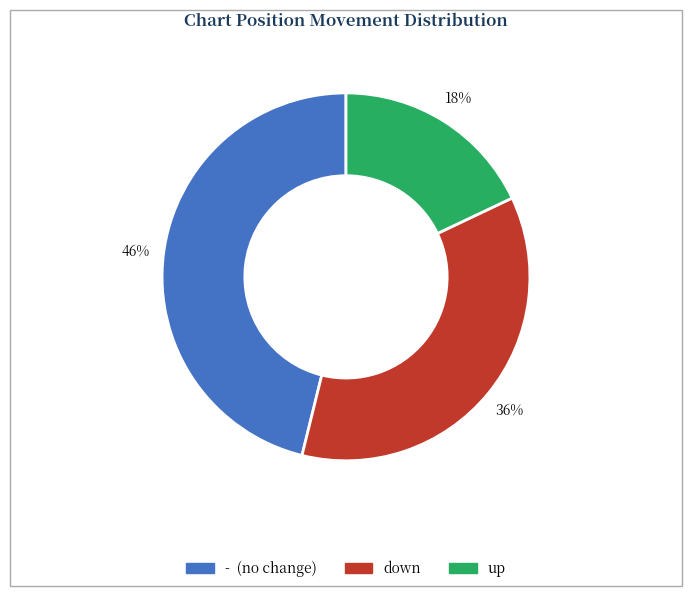

The up slice represents 6% of the pie. True or false?

False